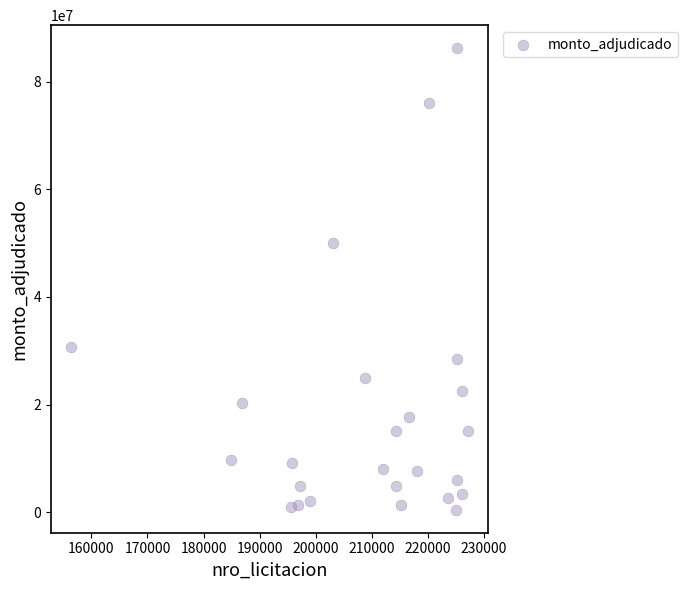

What Y value in the scatter plot is closest to 43357400?

49997600